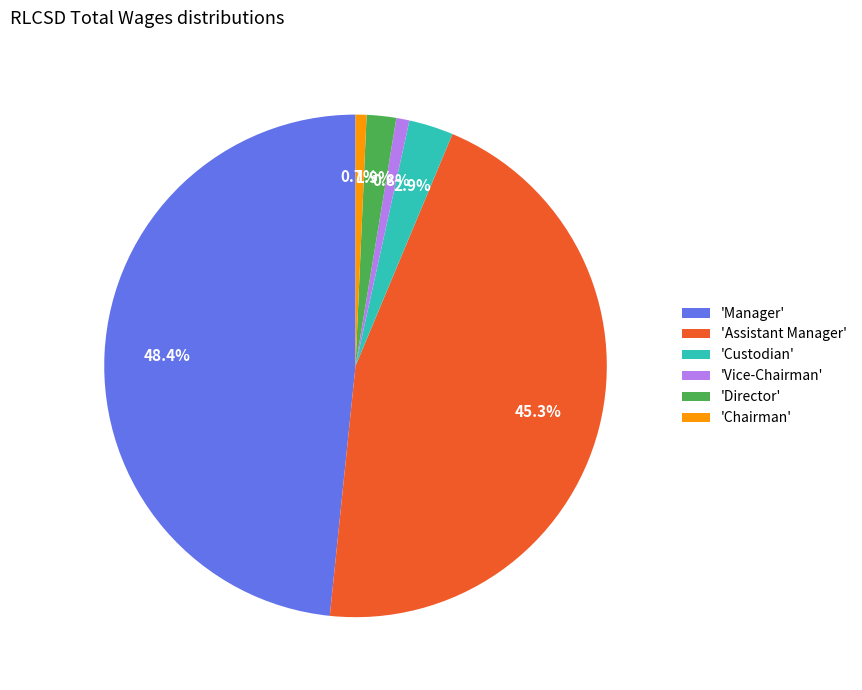

What percentage is NOT represented by 'Director'?

98.1%